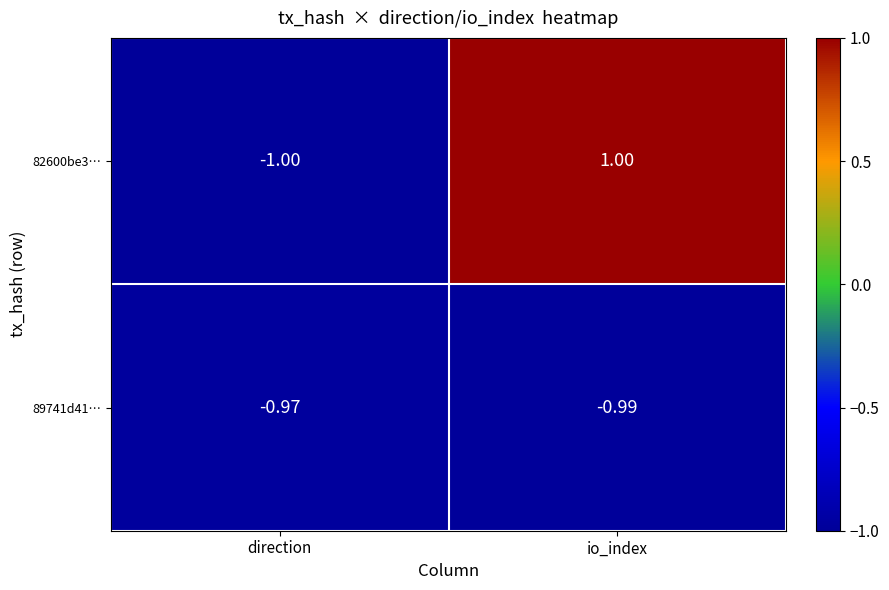

At which category is the sum across all series the highest?

io_index